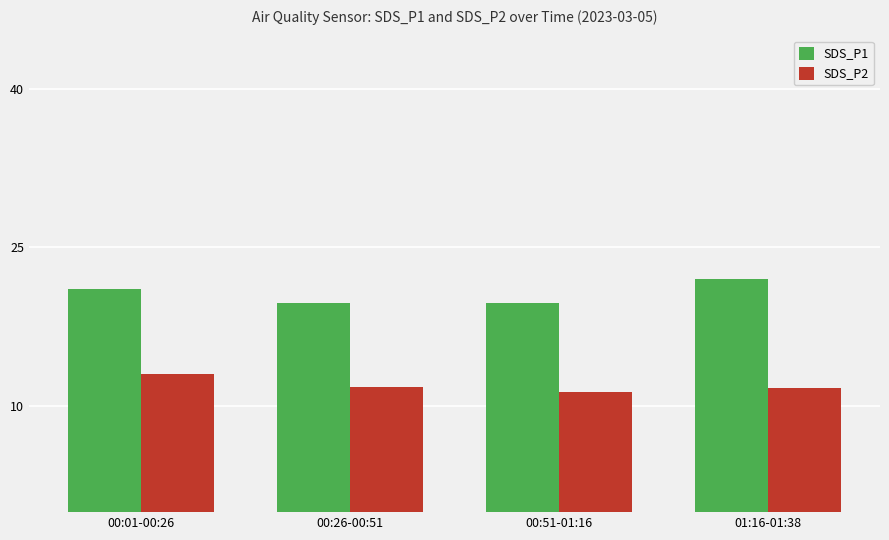

True or false: SDS_P1 has a value of 8.4 at 00:01-00:26.

False